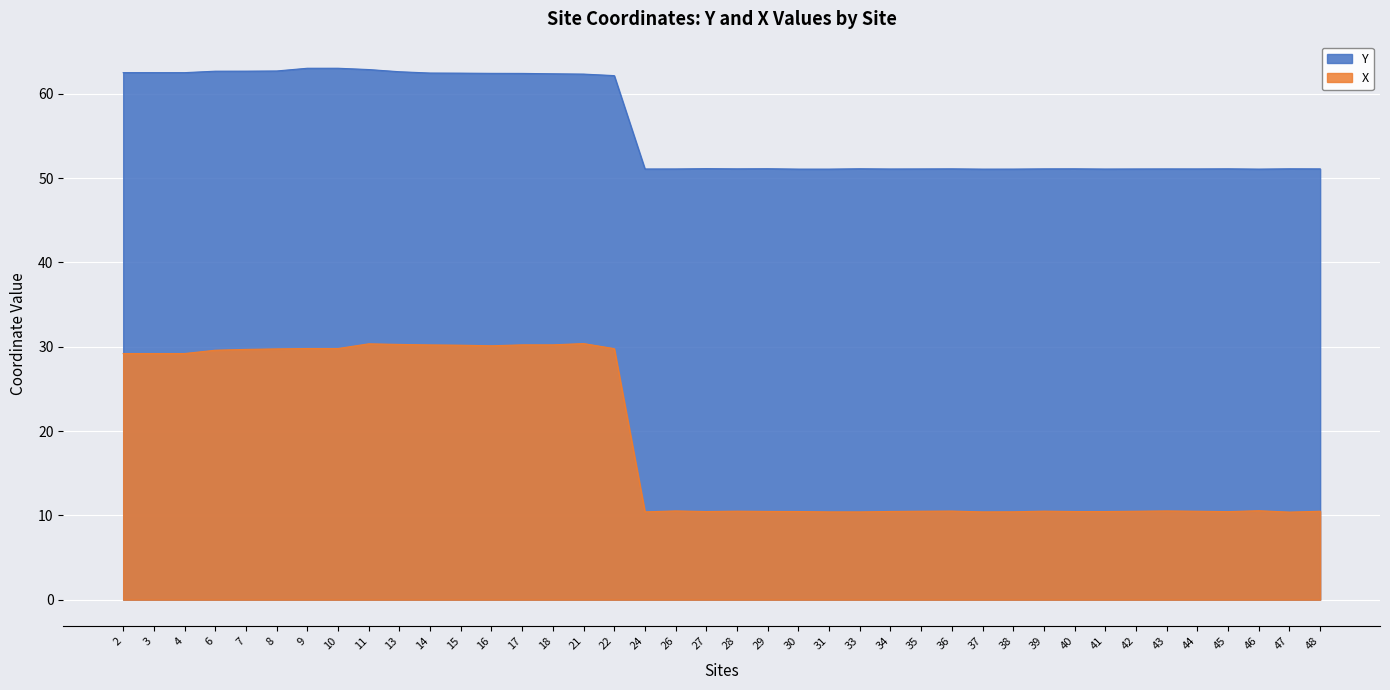

What value does the Y series have at 16?

62.4